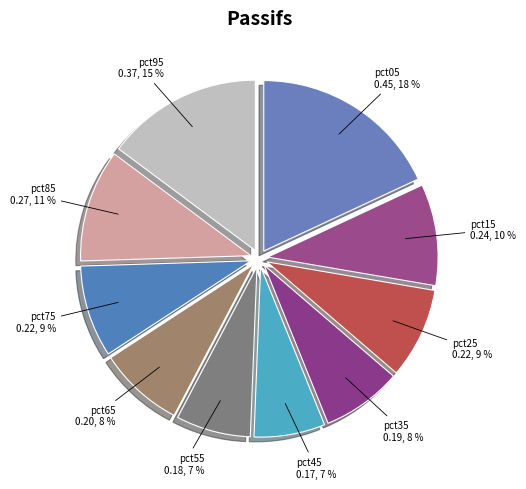

To the nearest percent, what is the difference between the pct35 and pct75 slice percentages?

1%